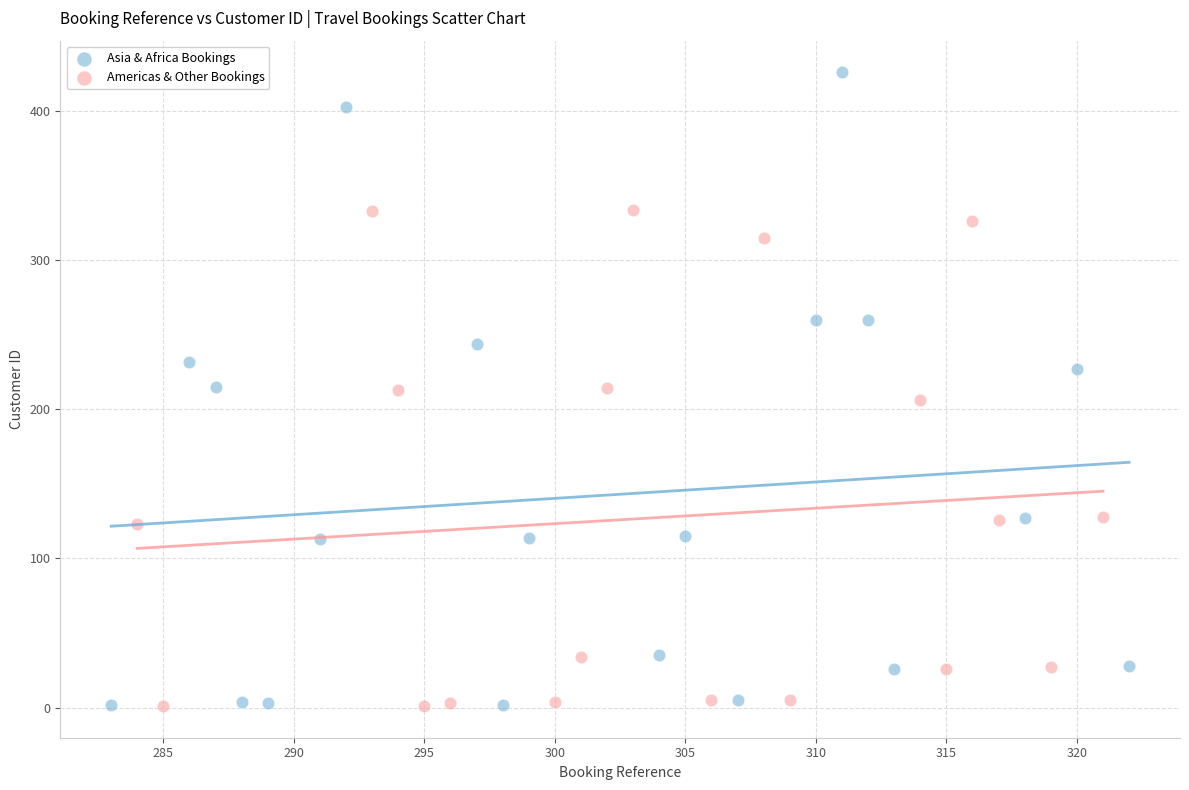

What are all the series names shown in the legend?

Asia & Africa Bookings, Americas & Other Bookings